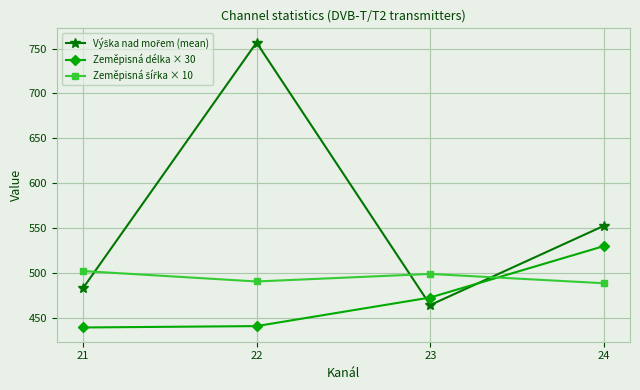

What is the value of the Zeměpisná délka × 30 point at the 2nd from the left?

441.5